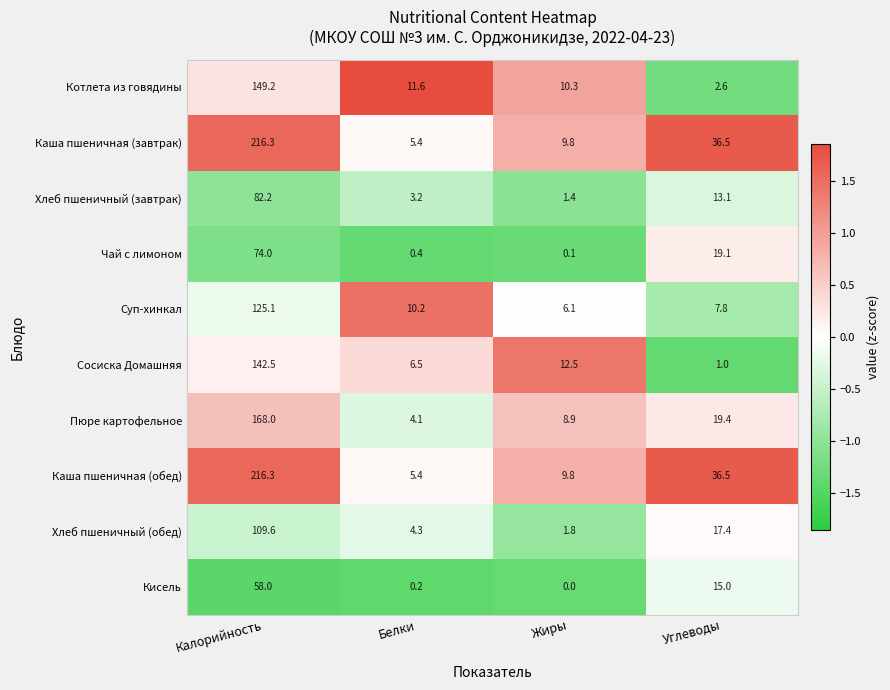

What is the difference between the maximum and minimum values in the Чай с лимоном series?

73.9